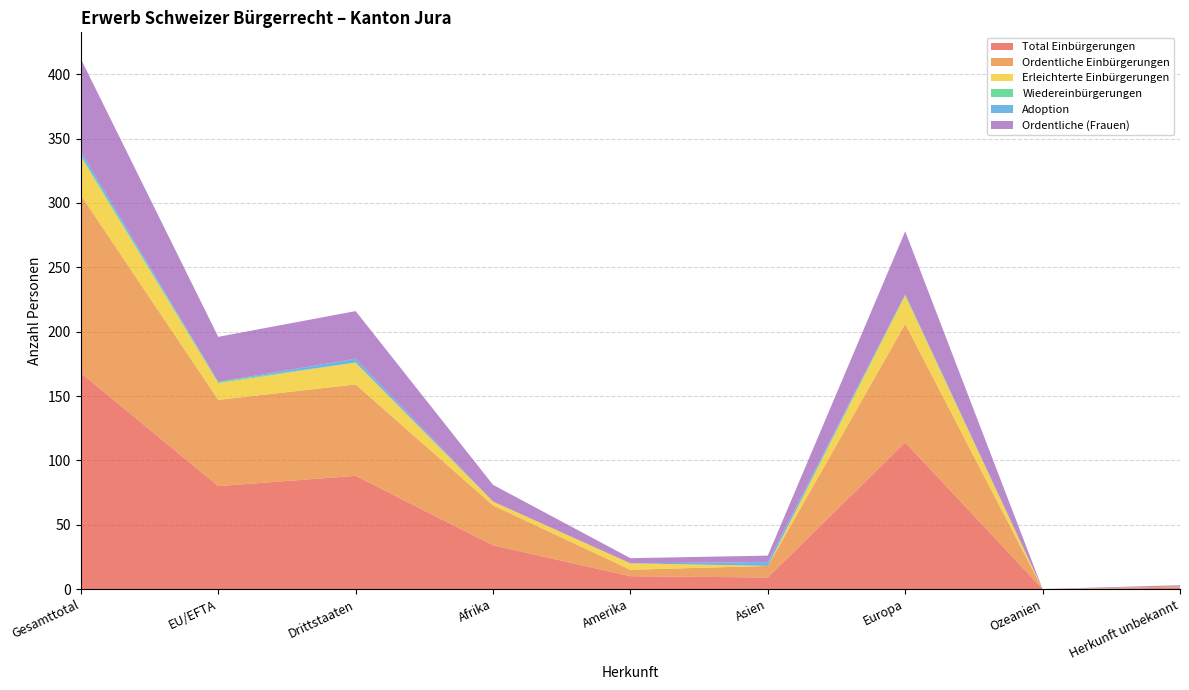

Reading left to right, what are all the values shown in this chart?

Total Einbürgerungen: 168	80	88	34	10	9	114	0	1
Ordentliche Einbürgerungen: 138	67	71	31	5	9	92	0	1
Erleichterte Einbürgerungen: 30	13	17	3	5	0	22	0	0
Wiedereinbürgerungen: 1	1	0	0	0	0	1	0	0
Adoption: 3	0	3	0	0	3	0	0	0
Ordentliche (Frauen): 72	35	37	13	4	5	49	0	1